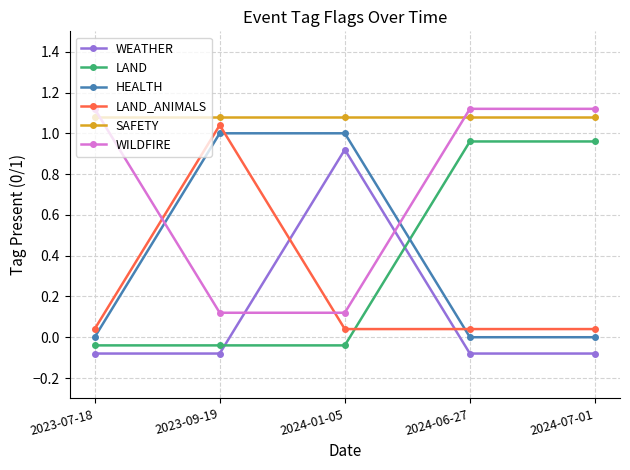

True or false: SAFETY and WEATHER cross at least once.

False